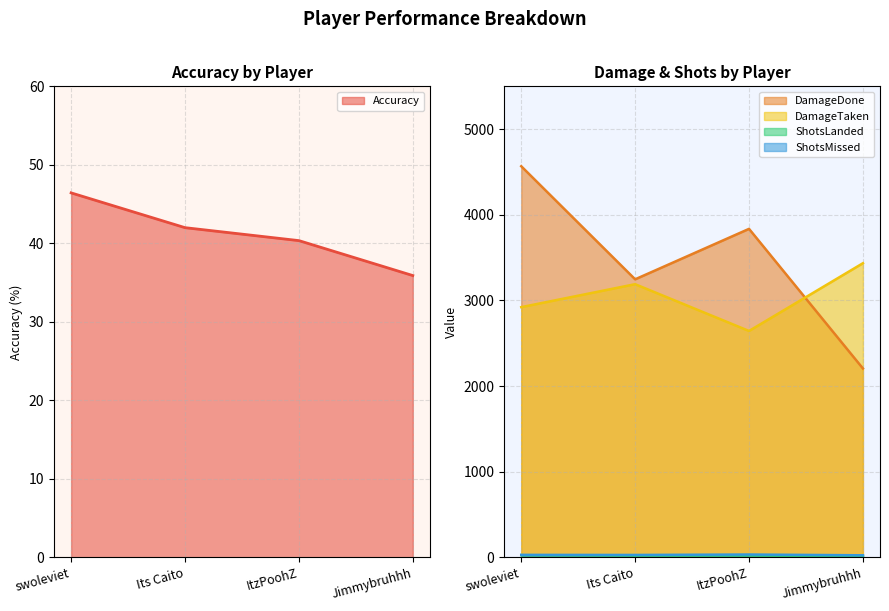

True or false: DamageDone and Accuracy intersect in this chart.

False